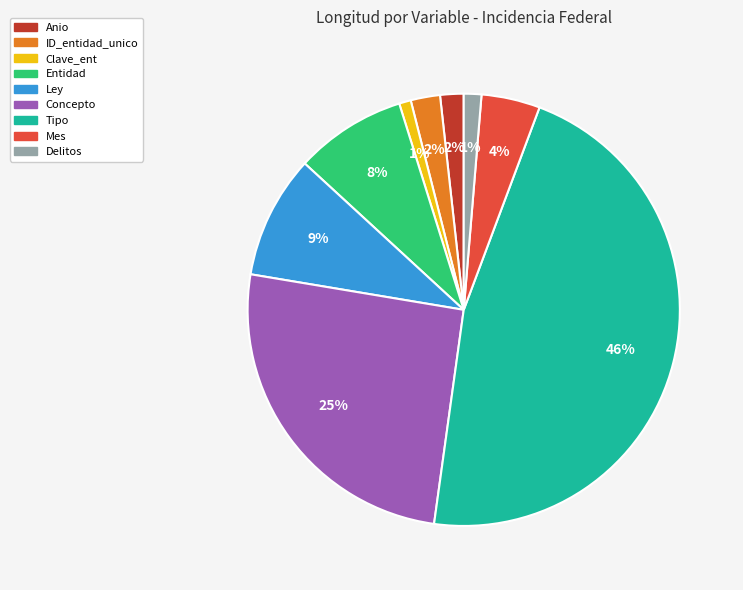

Is the sum of Concepto and Ley greater than half?

No